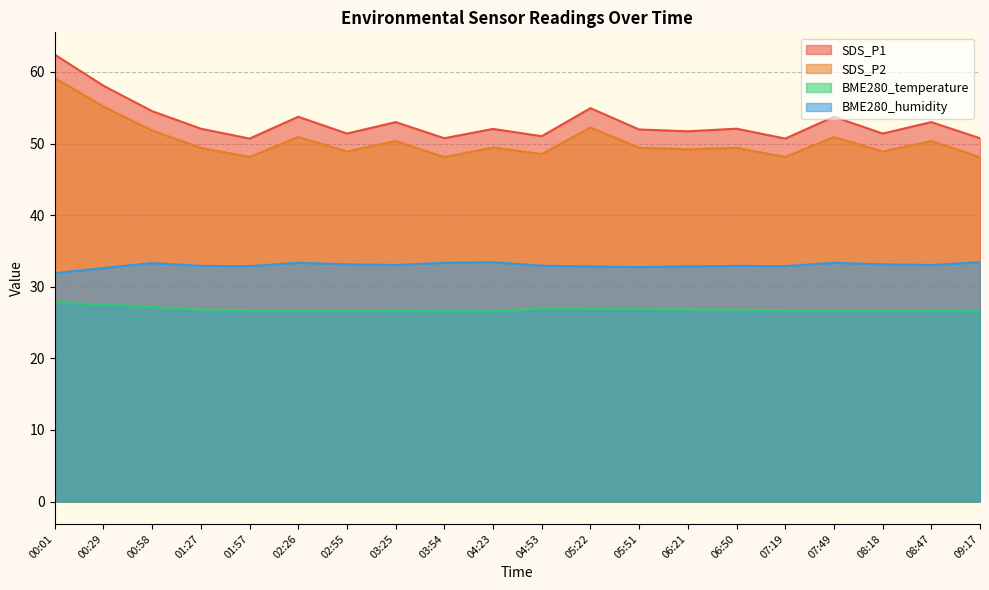

Between 00:58 and 07:49, which series saw the biggest shift?

SDS_P2